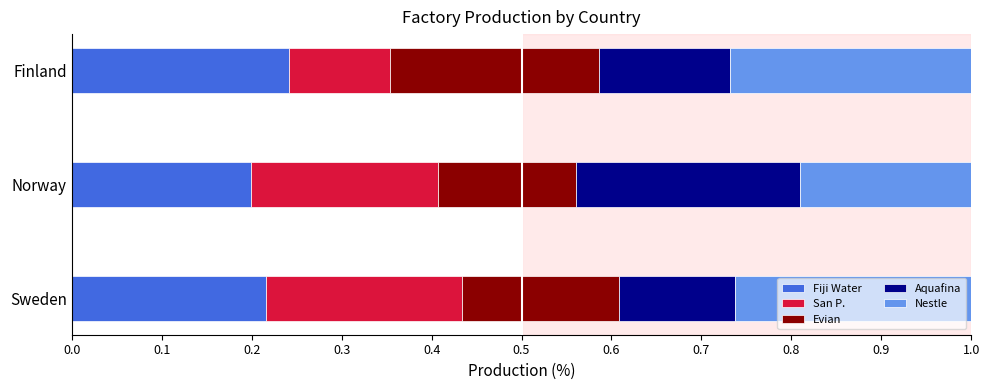

What is the total value across all series at Sweden?

1.0